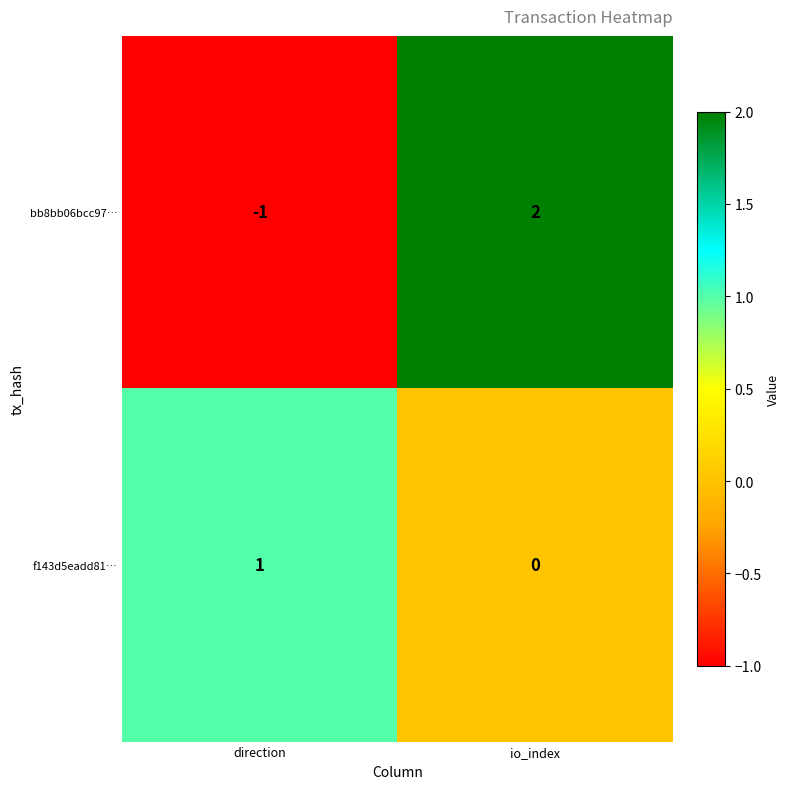

How many values in bb8bb06bcc97… are below zero?

1